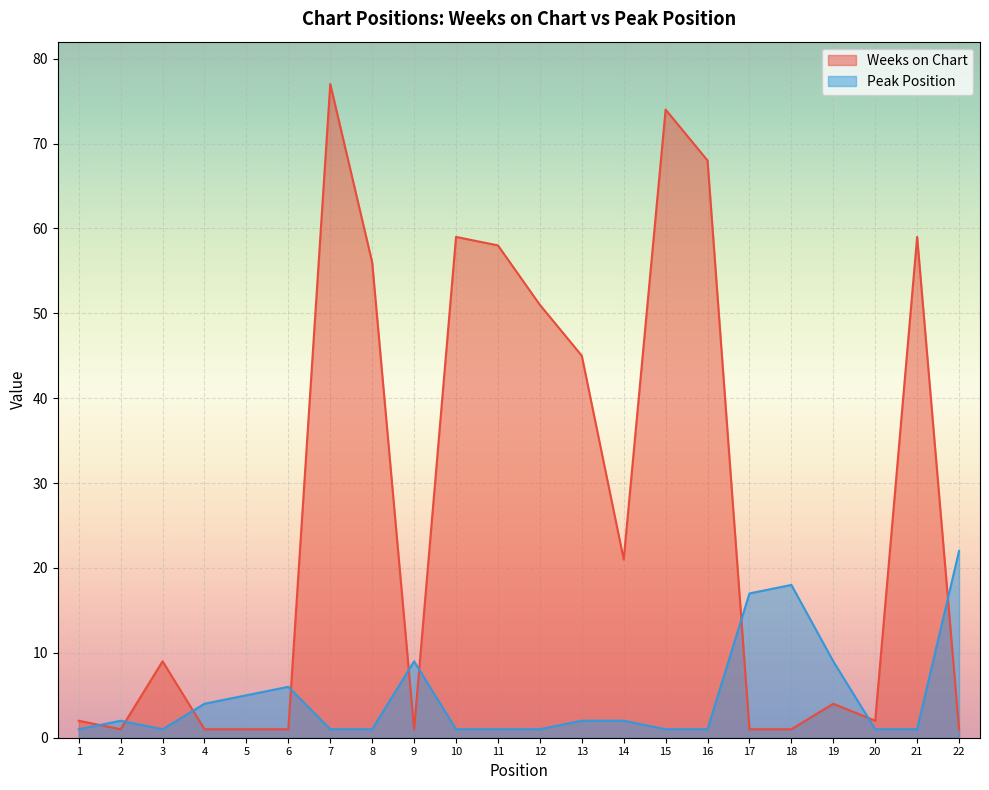

What is the approximate value of Peak Position at 19?

9